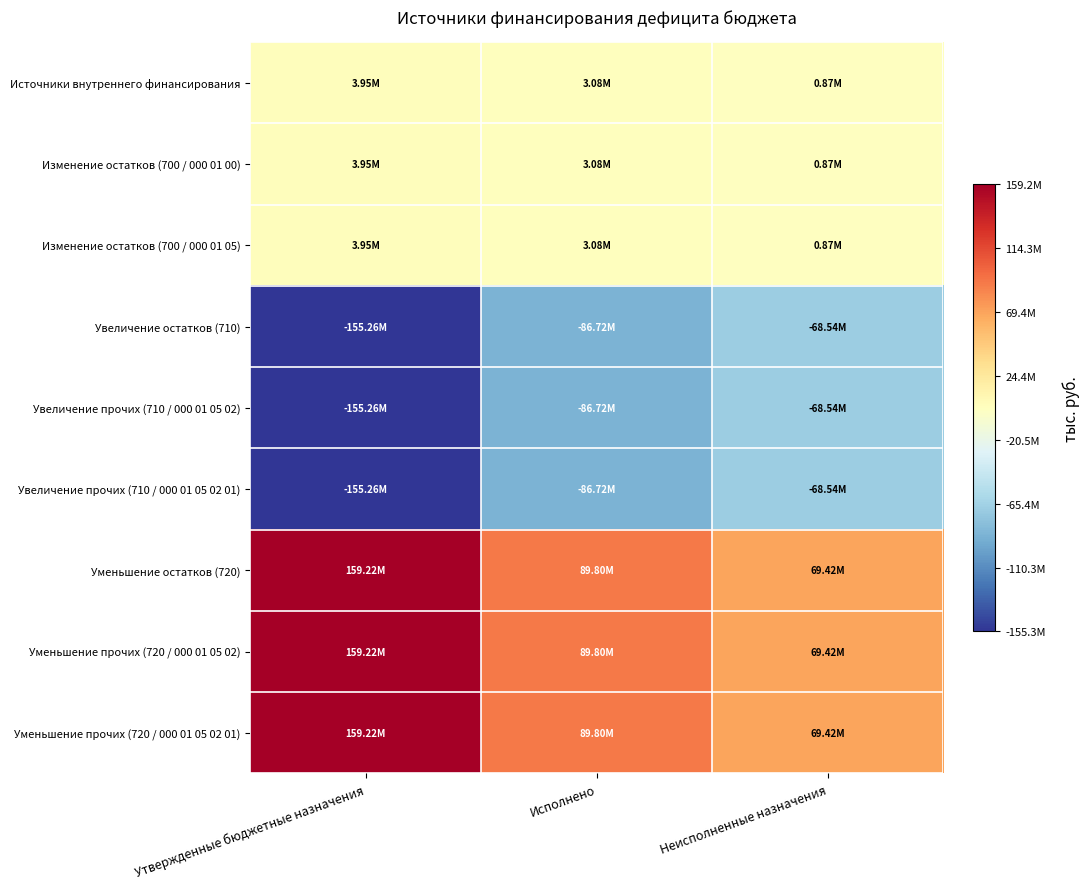

Which series has the largest range (max minus min)?

Уменьшение остатков (720)